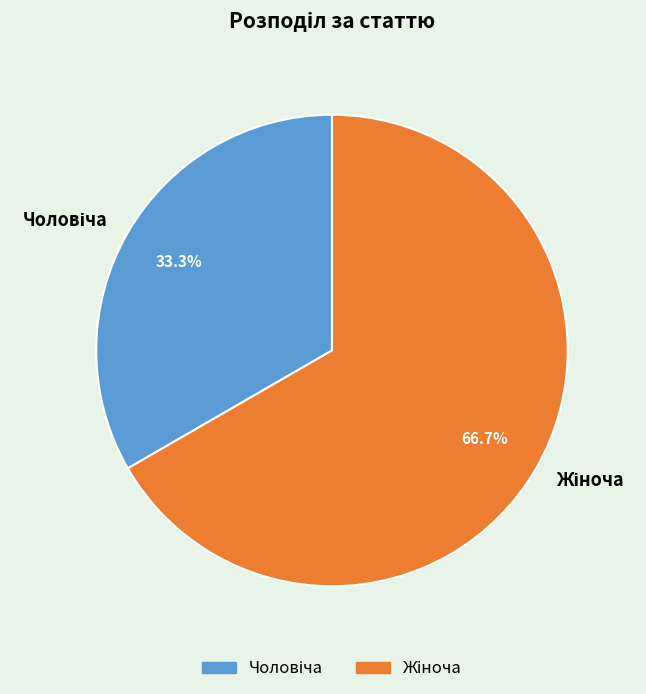

Is there a majority slice in this chart?

Yes